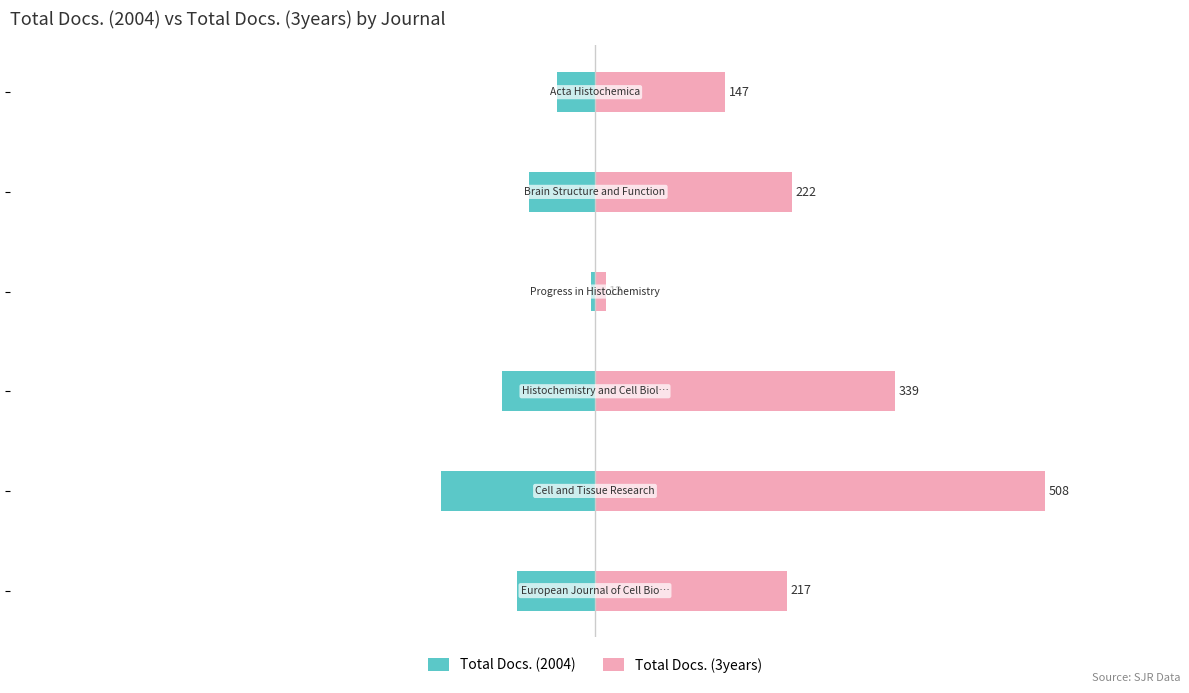

What is the lowest value of the Total Docs. (3years) series?

12